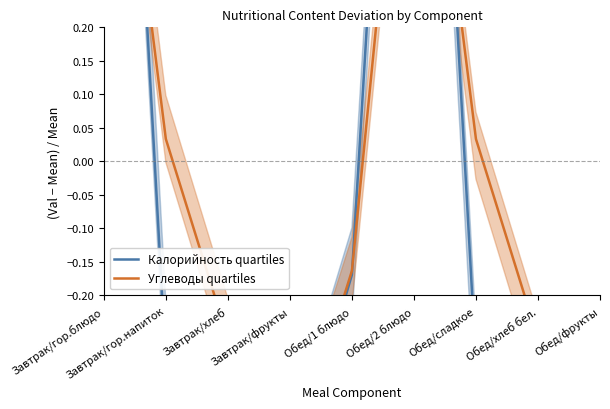

Rank the categories by Углеводы quartiles value from lowest to highest.

Завтрак/фрукты, Обед/фрукты, Завтрак/хлеб, Обед/хлеб бел., Обед/1 блюдо, Завтрак/гор.напиток, Обед/сладкое, Завтрак/гор.блюдо, Обед/2 блюдо